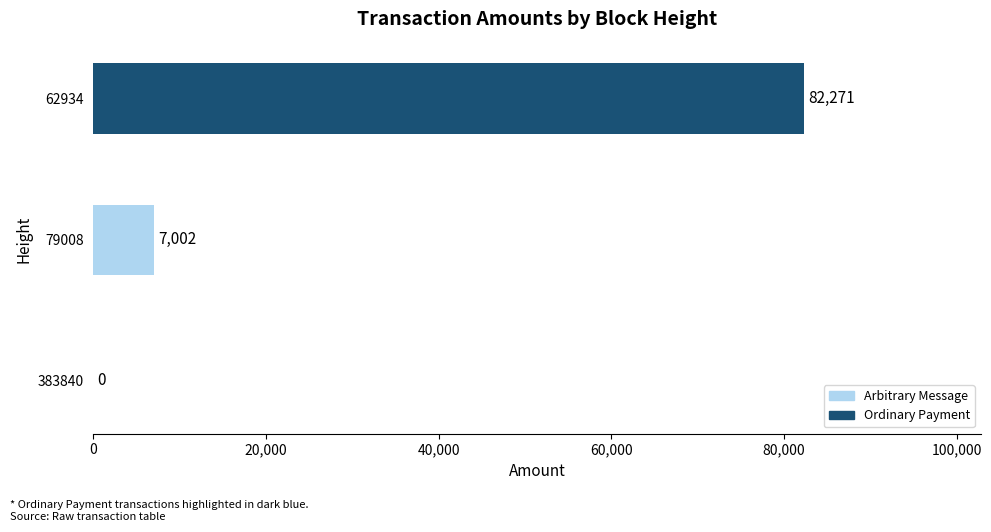

What is the sum of the values at 383840 and 79008?

7002